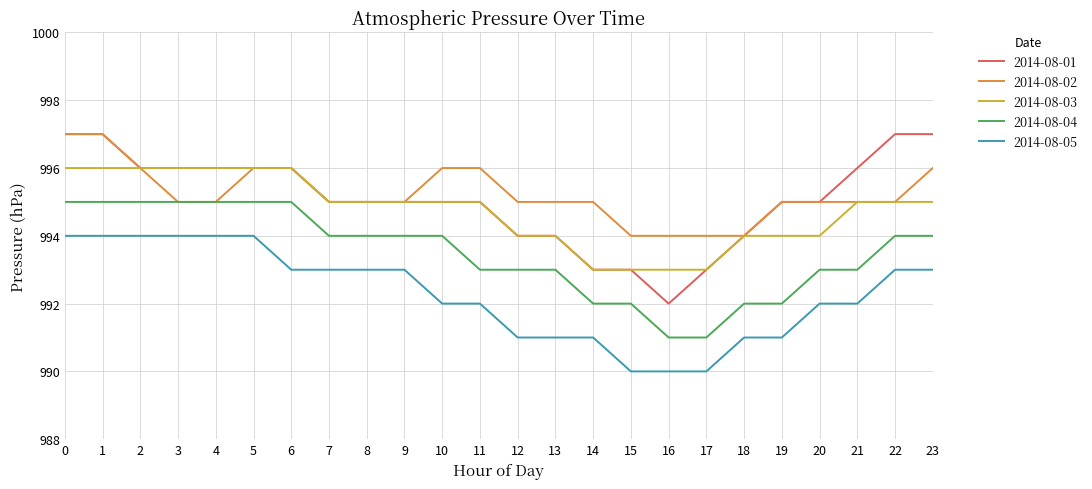

Which series has the largest total across all categories?

2014-08-02